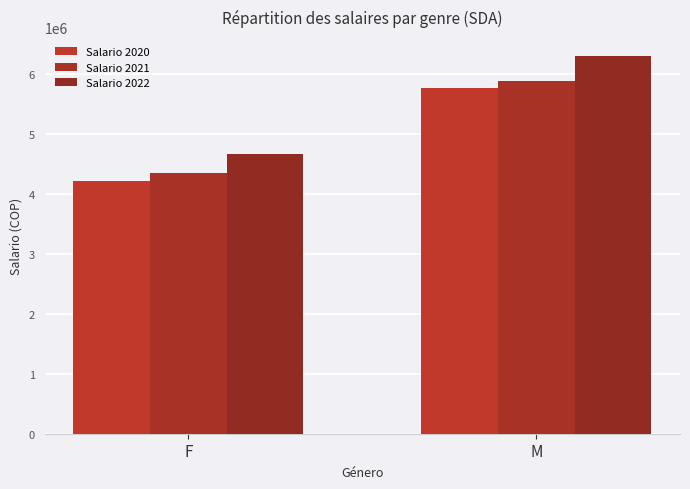

What is the total value across all series at F?

13239519